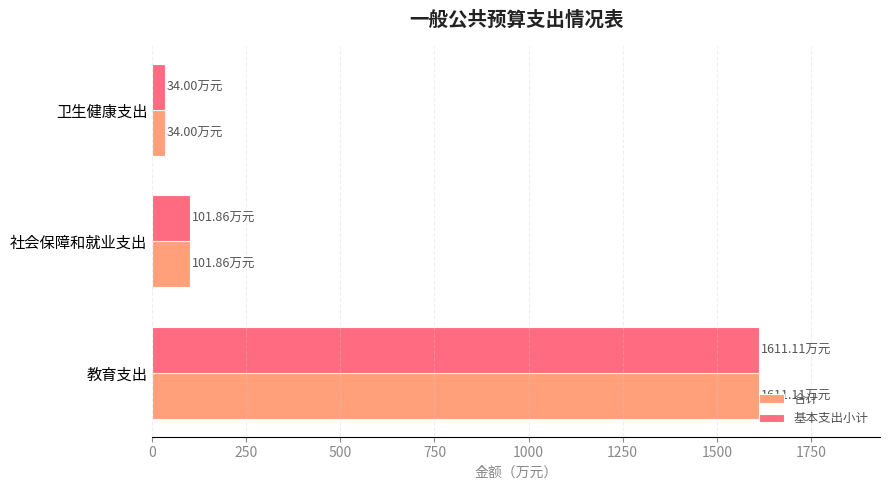

What is the total value across all series at 社会保障和就业支出?

203.7